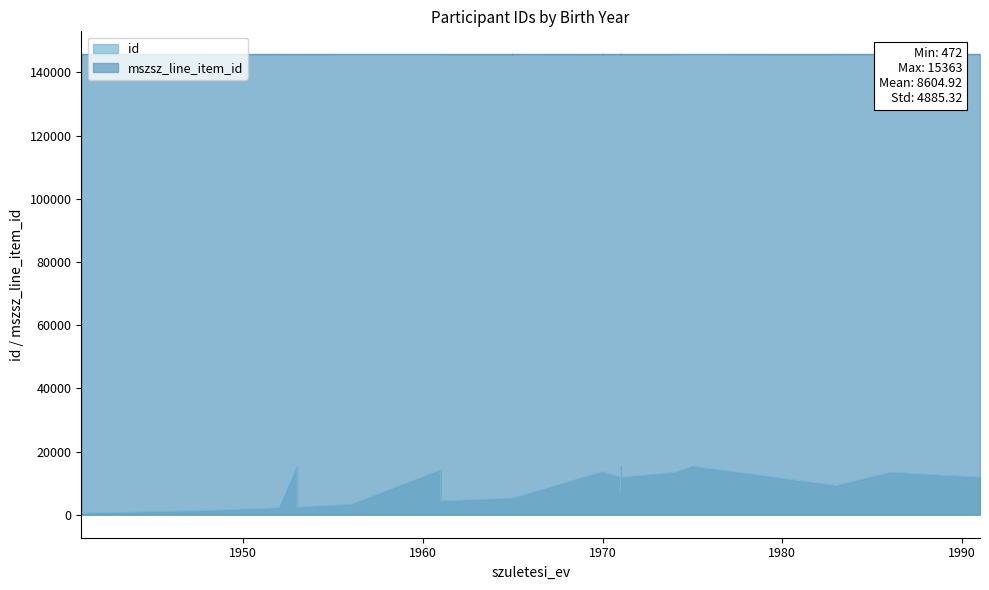

True or false: mszsz_line_item_id and id cross at least once.

False